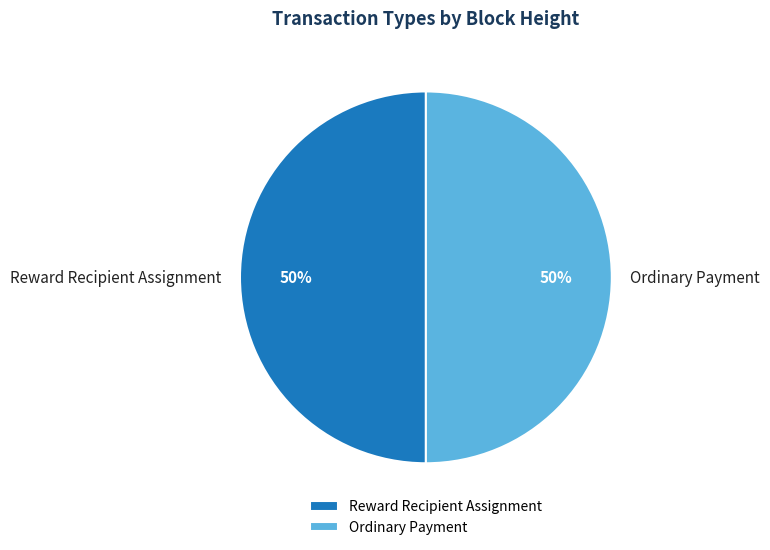

What is the ratio of the value at Reward Recipient Assignment to the value at Ordinary Payment?

1.0